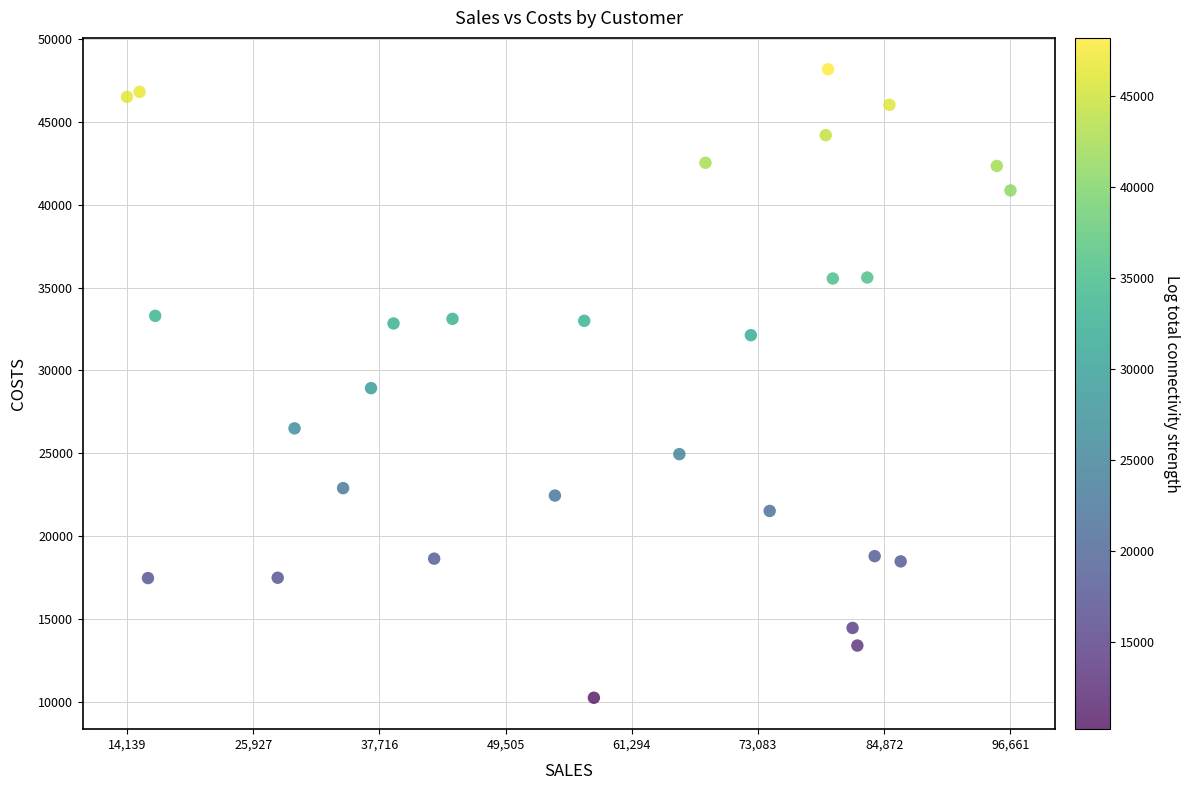

What is the range of X values (max minus min)?

82522